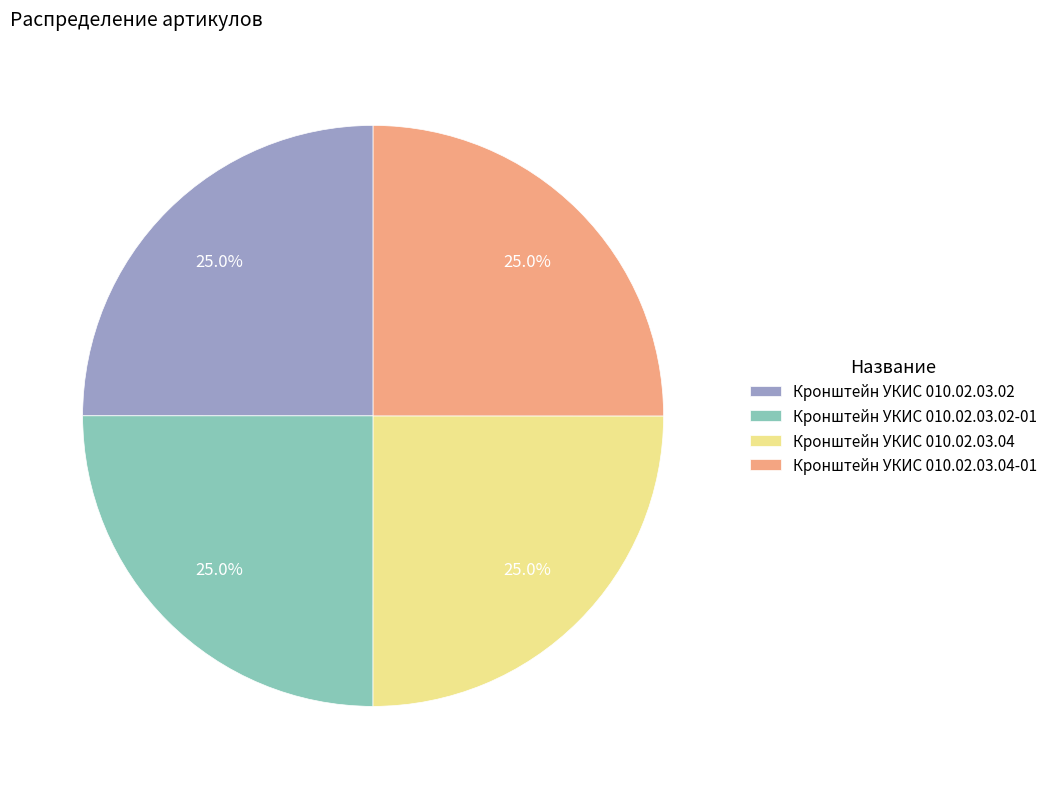

True or false: Кронштейн УКИС 010.02.03.02 accounts for 25% of the total.

True